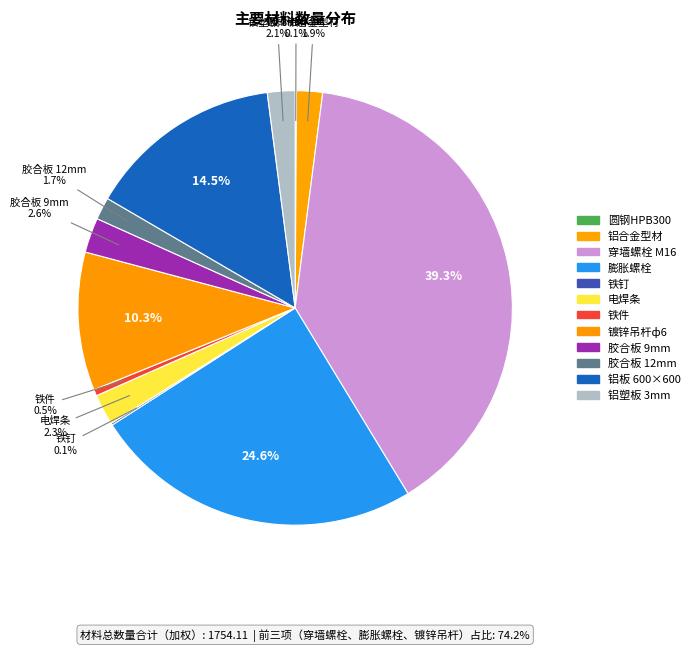

What percentage is the 穿墙螺栓 M16 slice, to the nearest percent?

39%